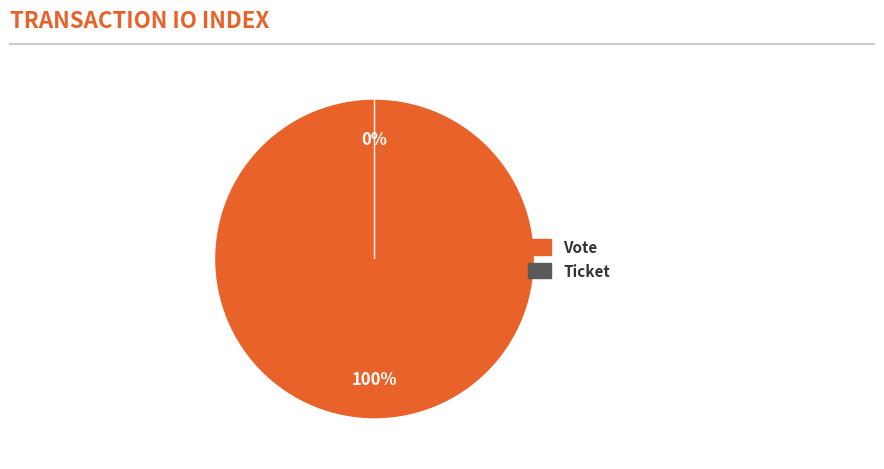

What is the change in value from Vote to Ticket?

-1